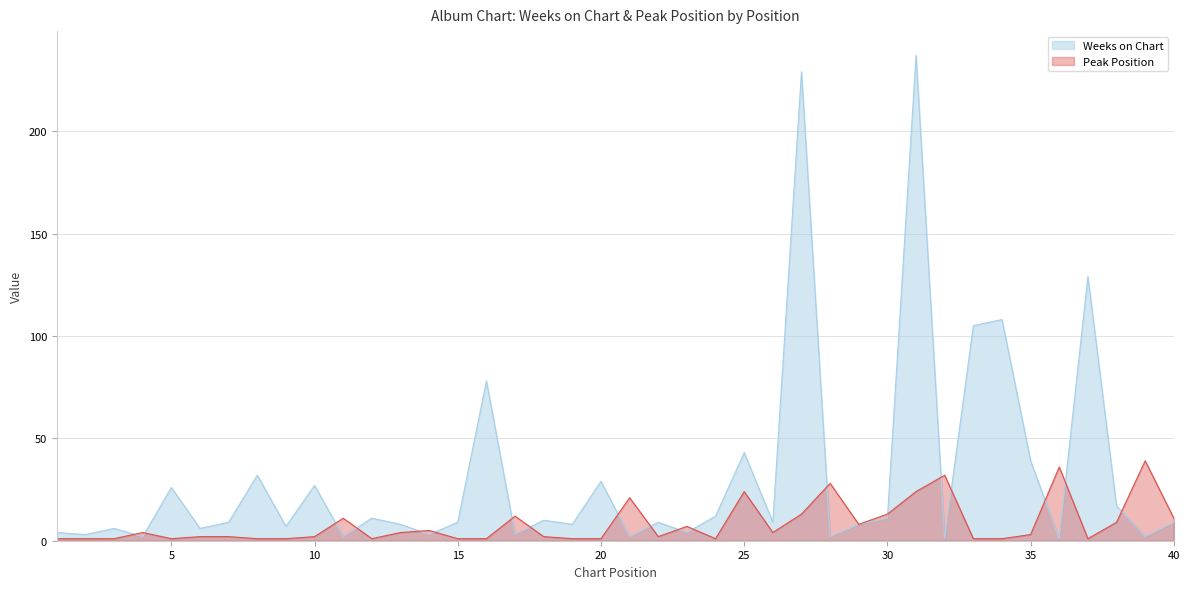

What is the value of the Peak Position point at the 27th from the left?

13